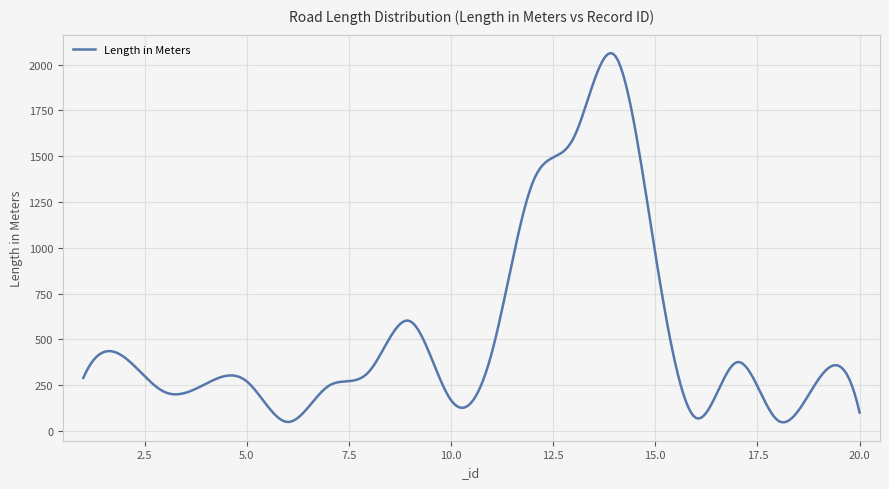

What is the minimum value shown in the chart?

48.1